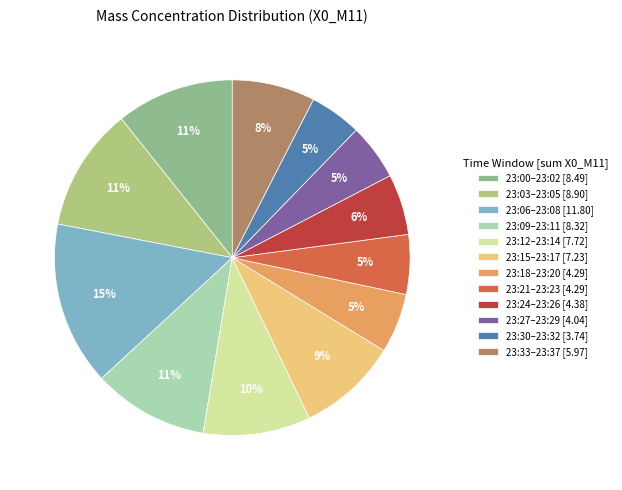

Count the number of slices in the pie.

12